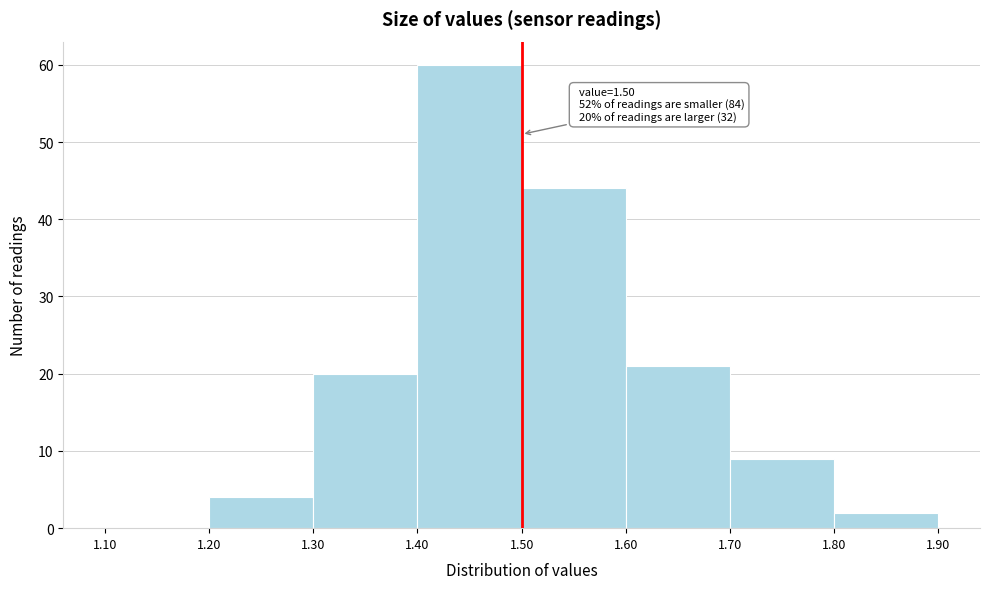

Over which range of the x-axis is the bar tallest?

1.40 to 1.50